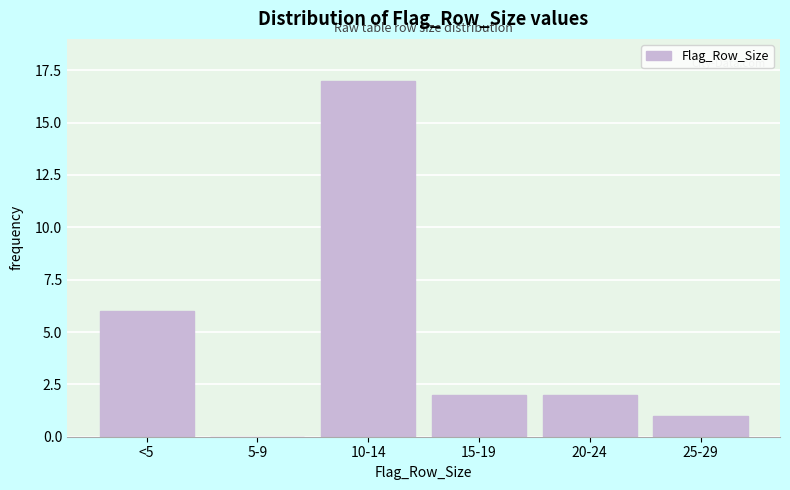

Reading left to right, what are all the values shown in this chart?

<5=6	5-9=0	10-14=17	15-19=2	20-24=2	25-29=1